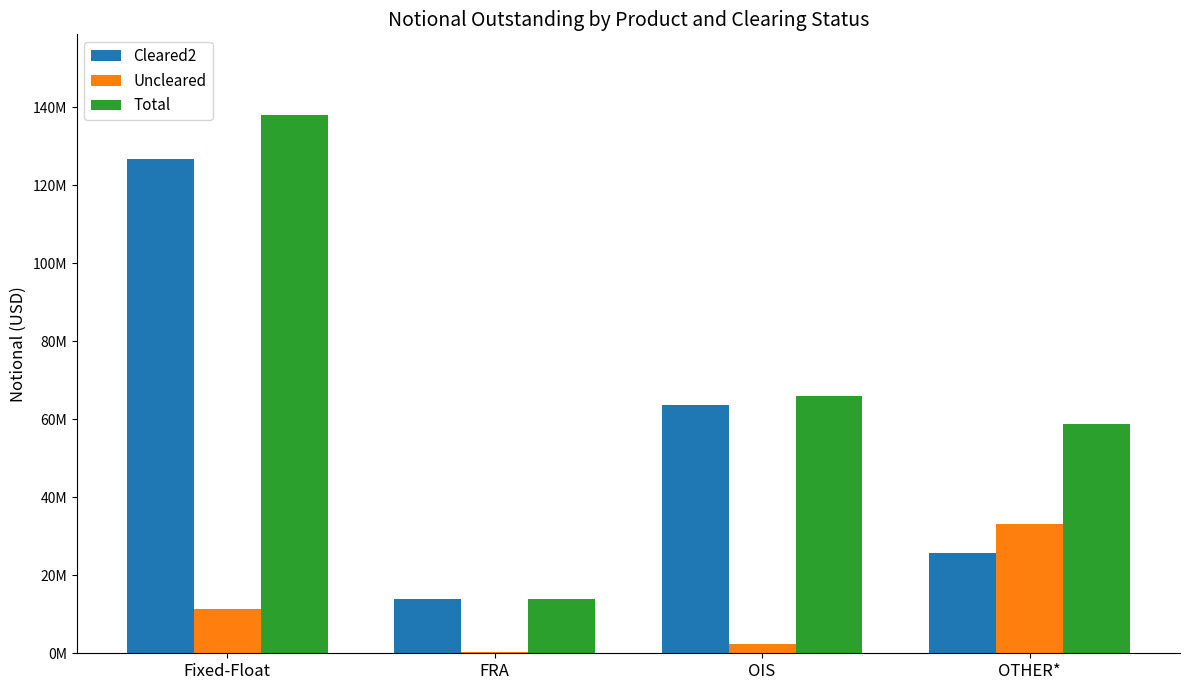

Are the bars horizontal?

No